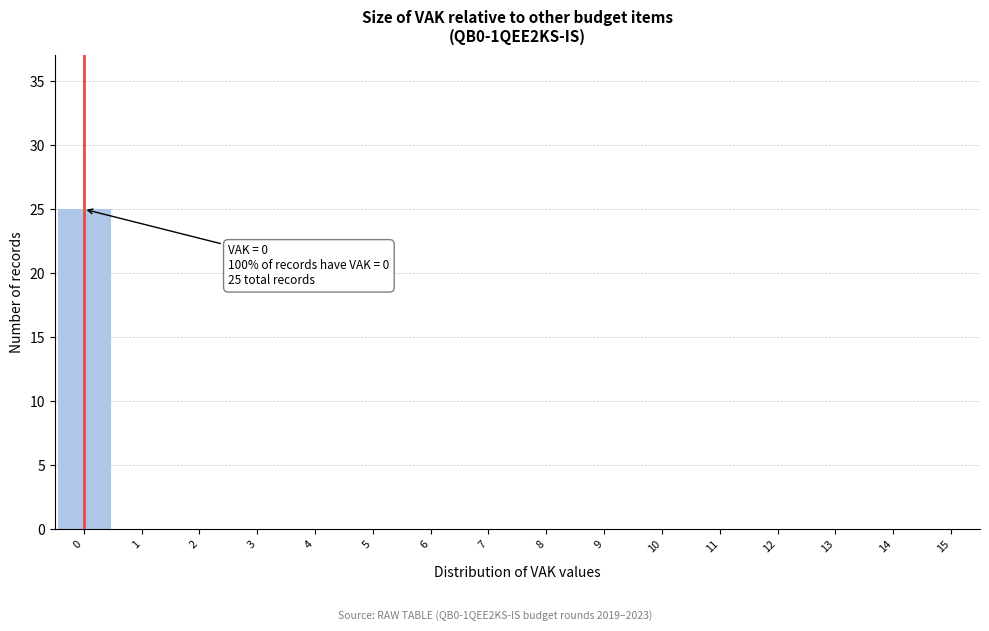

Which range on the x-axis has the tallest bar?

-0.5 to 0.5